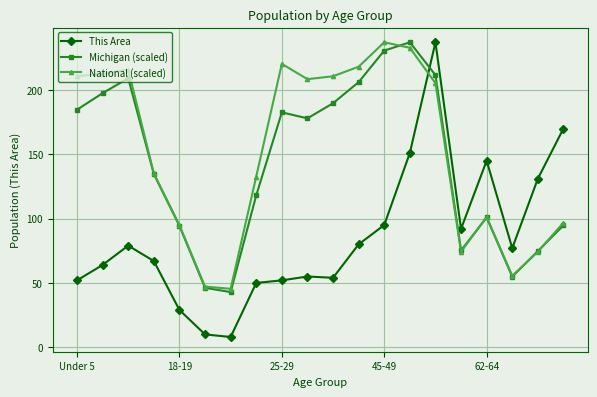

What is the lowest value of the Michigan (scaled) series?

42.9